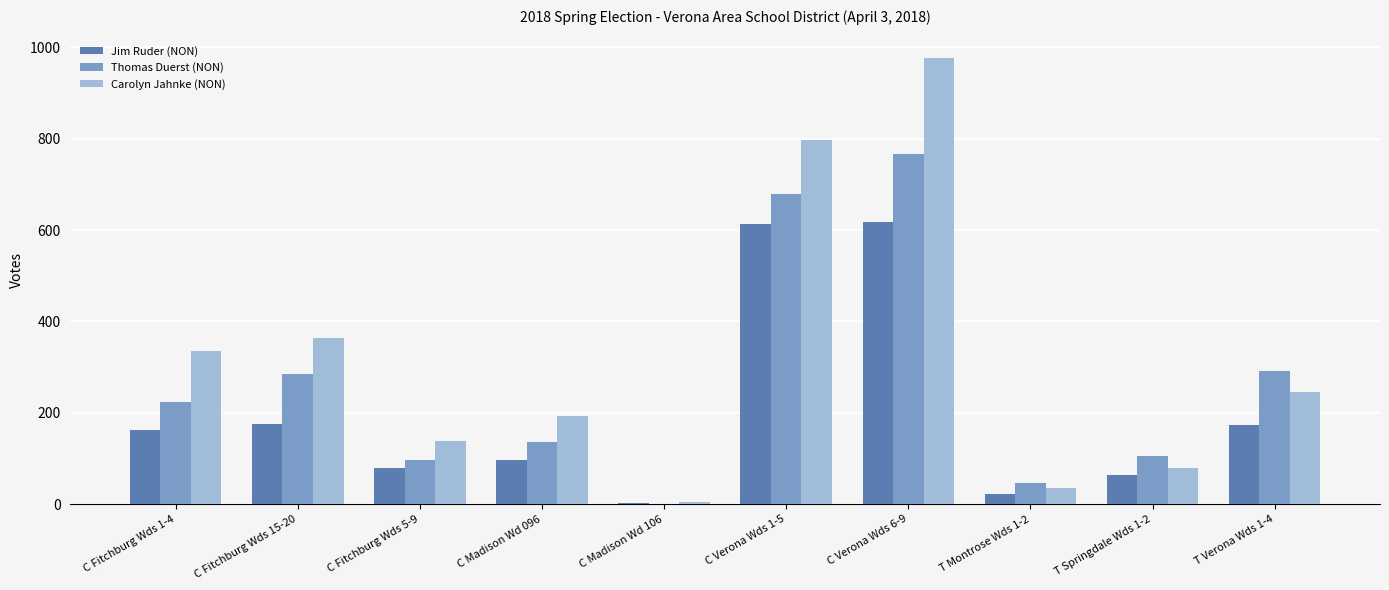

Which label corresponds to the largest value in the chart?

C Verona Wds 6-9